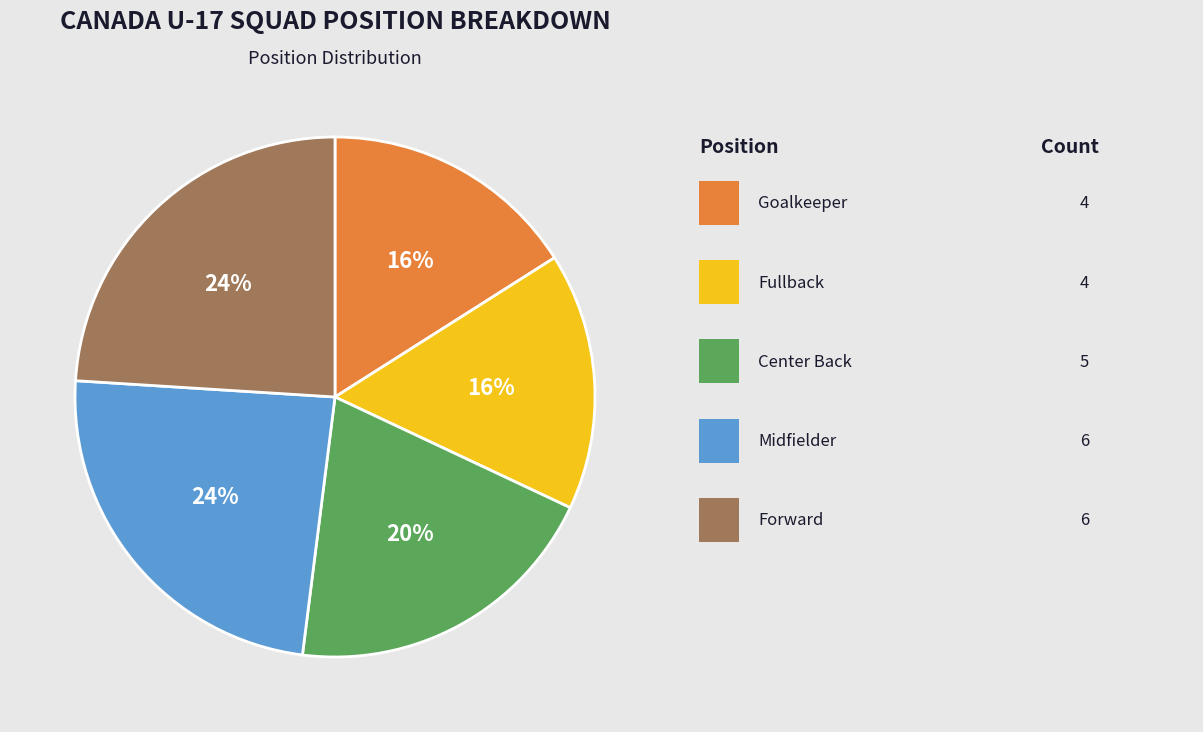

Is there a majority slice in this chart?

No